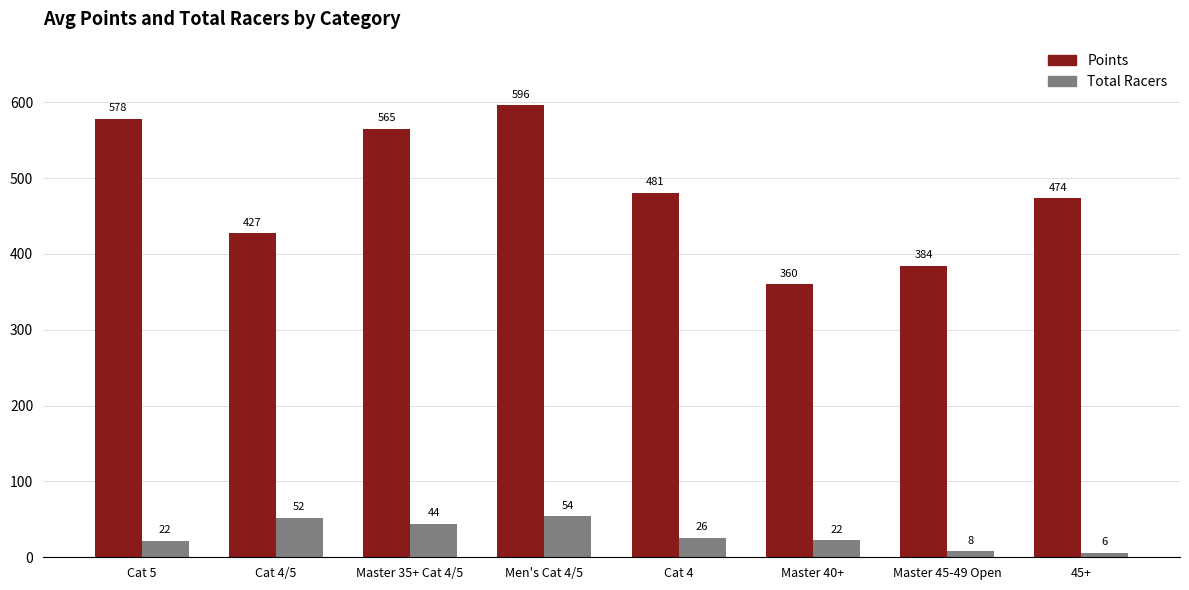

Which series has the largest total across all categories?

Points